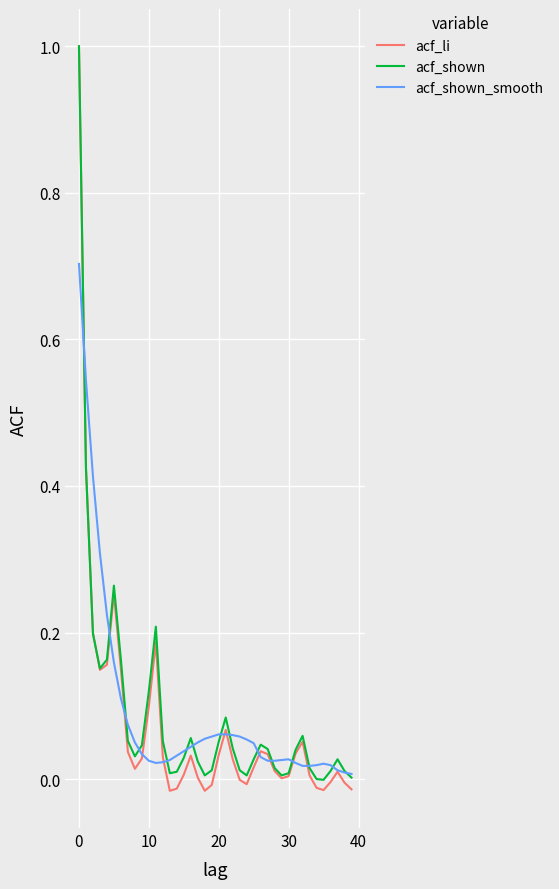

Which series has the largest range (max minus min)?

acf_li